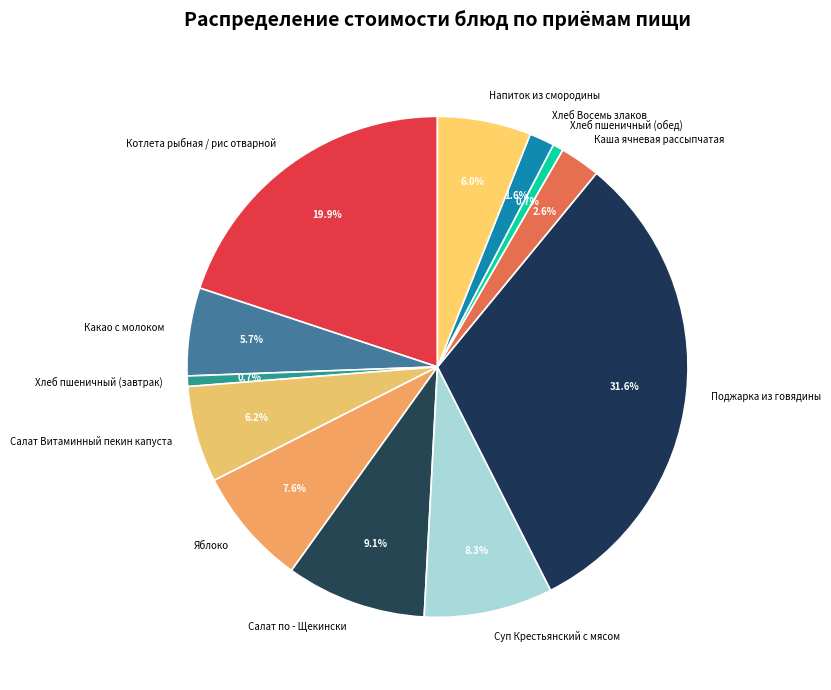

Do Хлеб пшеничный (обед) and Какао с молоком together represent more than half of the pie?

No